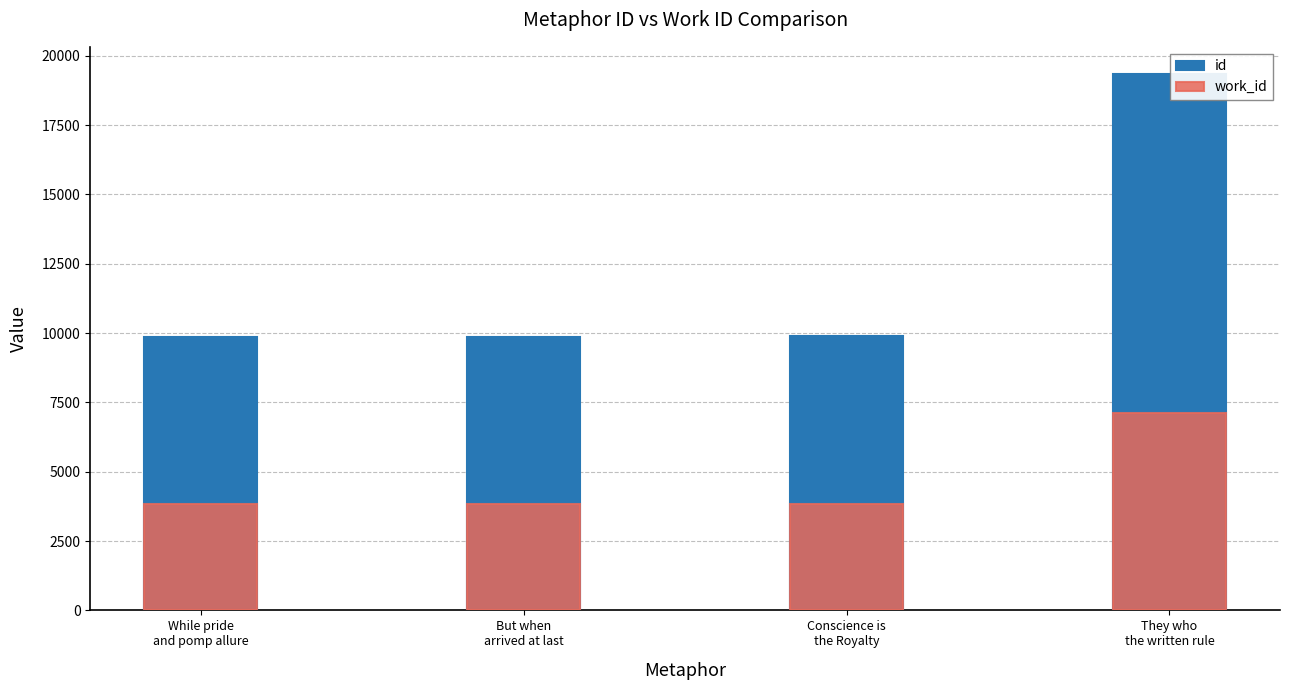

What is the minimum value shown in the chart?

3829